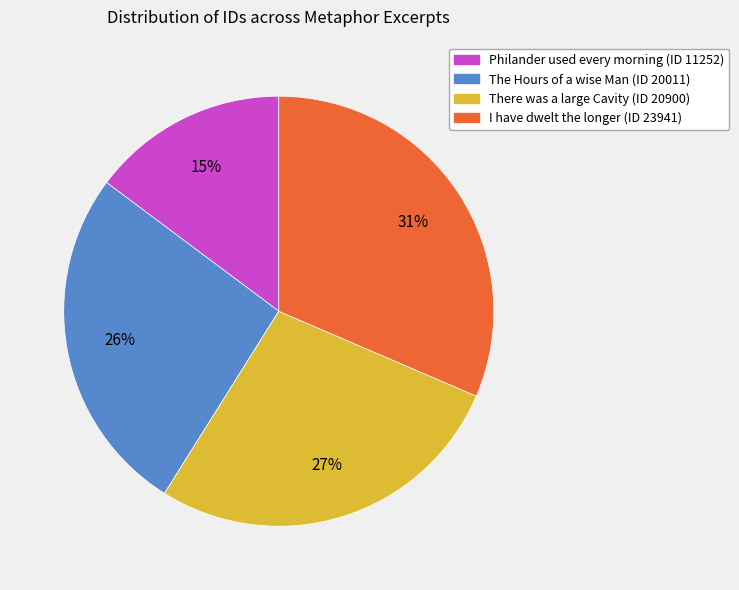

True or false: The Hours of a wise Man (ID 20011) accounts for 39% of the total.

False